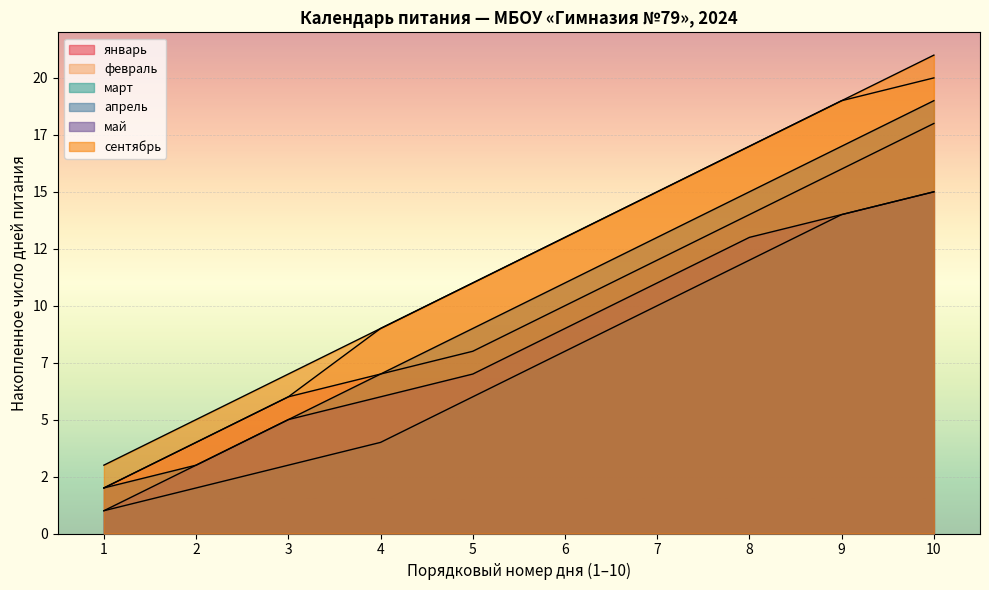

Does the chart display data point markers on the line(s)?

No